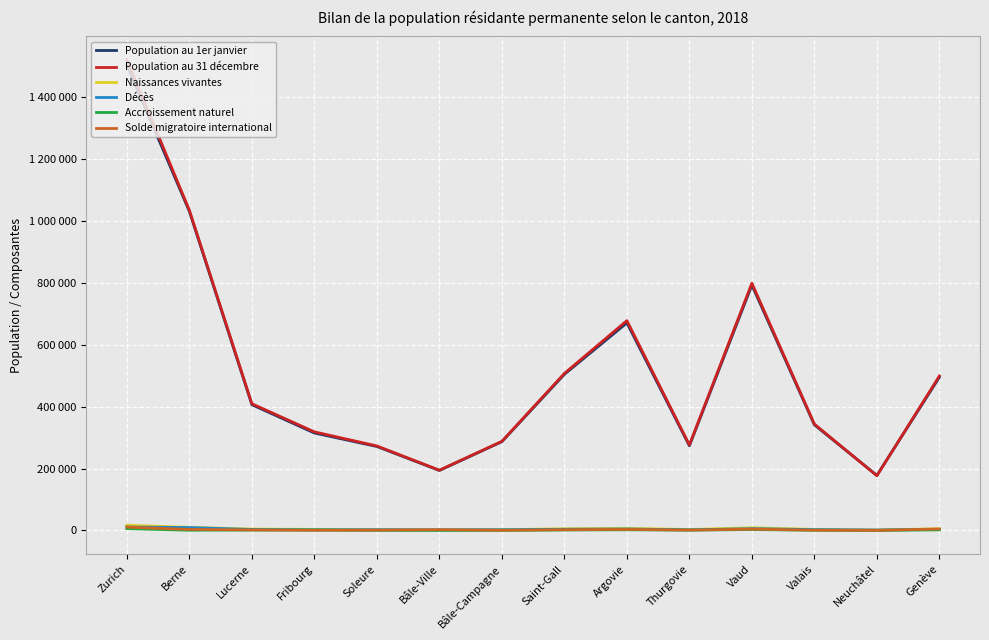

Does the chart have visible grid lines?

Yes